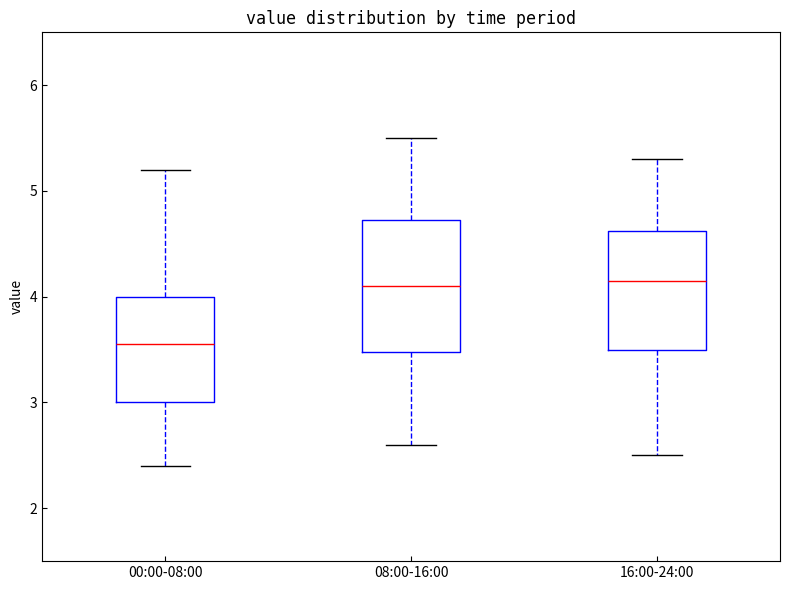

Where is the upper edge of the box for 08:00-16:00 on the y-axis? The values are not printed on the chart, so give them approximately, as read against the axis.

4.7